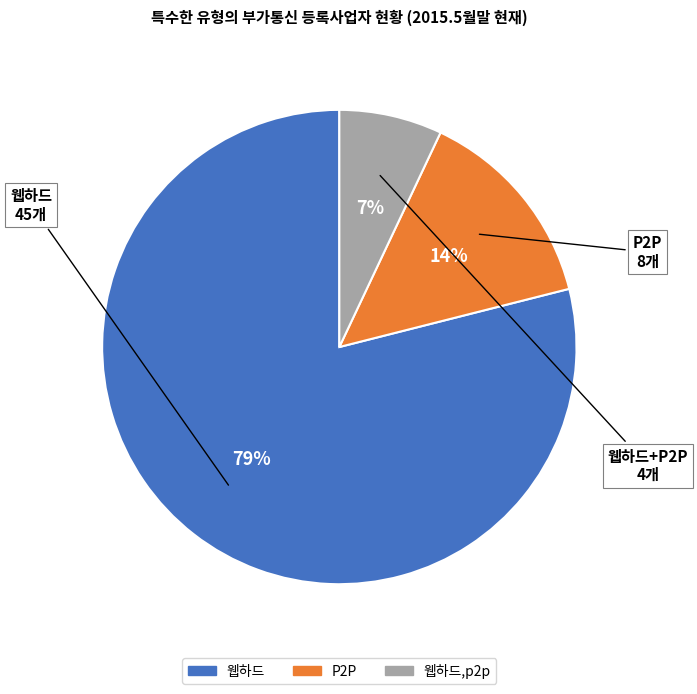

Is there a majority slice in this chart?

Yes